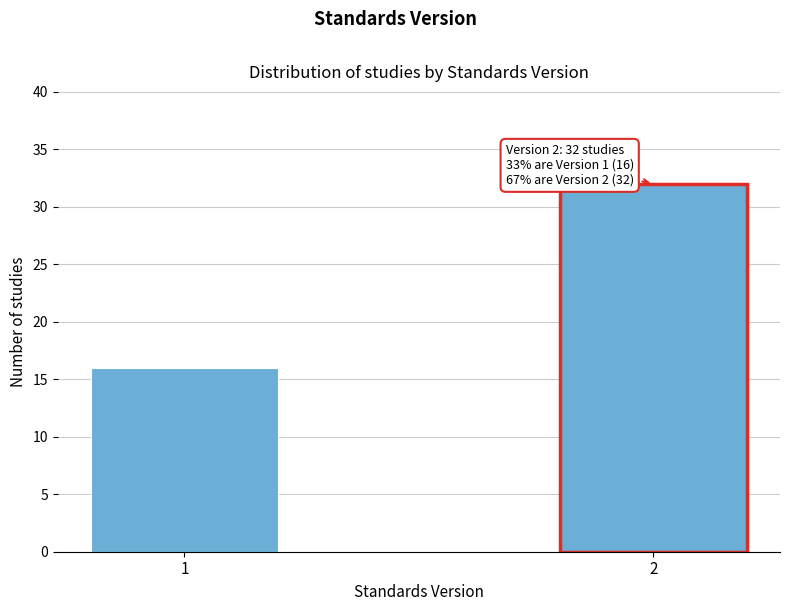

Reading left to right, transcribe all the data shown in this chart.

1=16	2=32